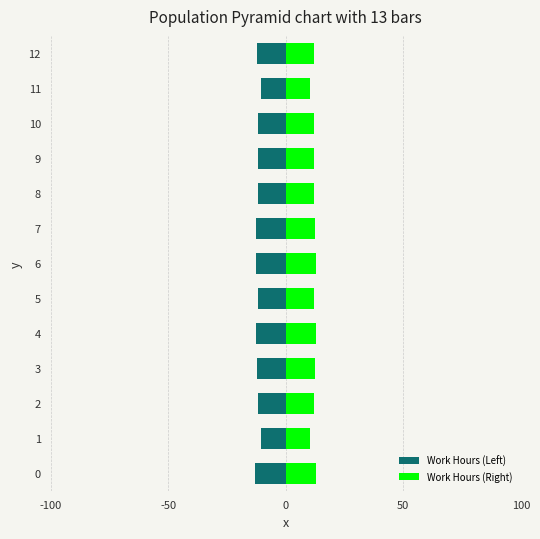

The Work Hours (Left) series shows -12.0 at 12. True or false?

True